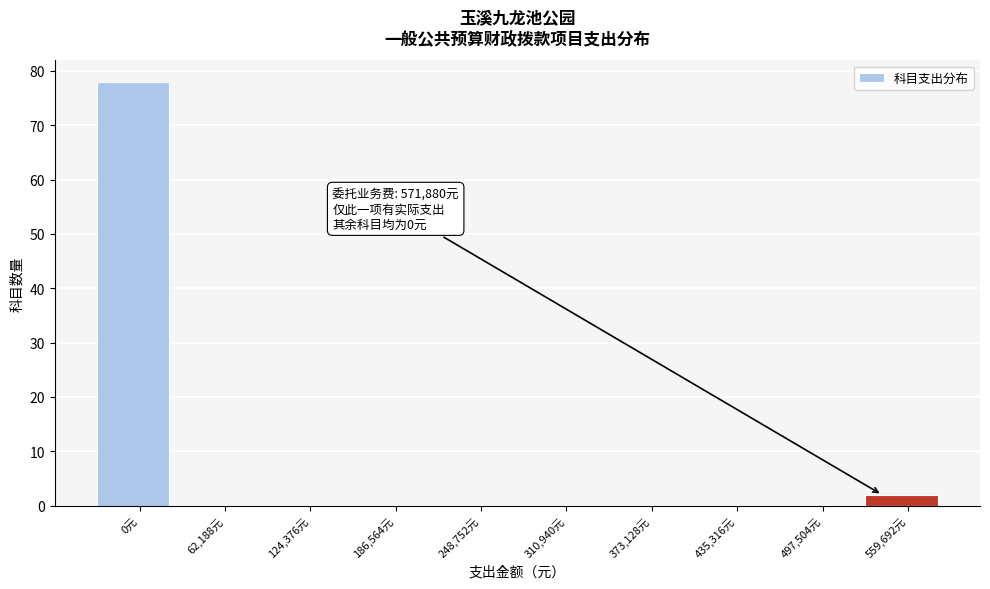

Reading left to right, list all the values displayed in this chart.

0元=78	62,188元=0	124,376元=0	186,564元=0	248,752元=0	310,940元=0	373,128元=0	435,316元=0	497,504元=0	559,692元=2